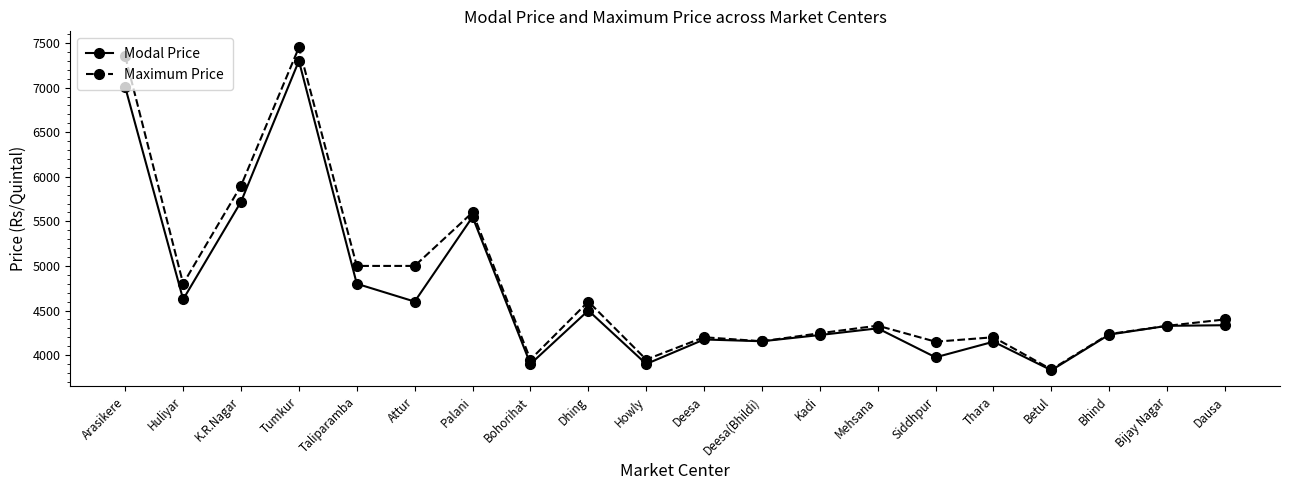

At which category does Maximum Price reach its first local valley?

Huliyar